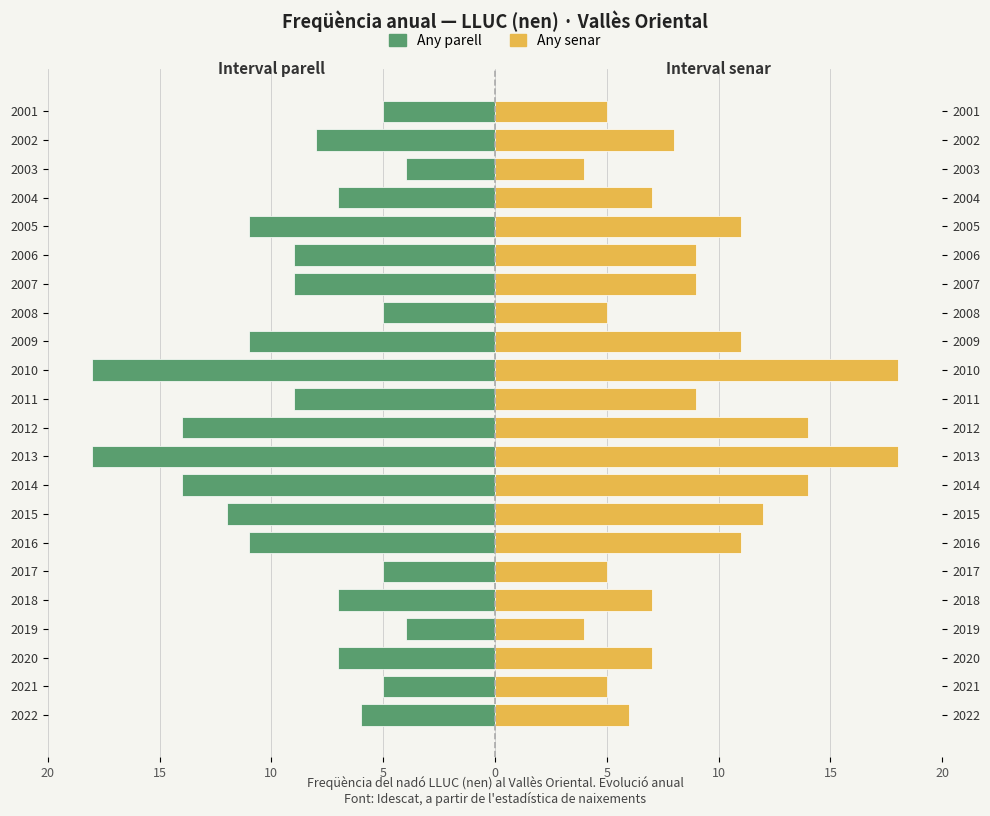

How many bars are there in total?

44